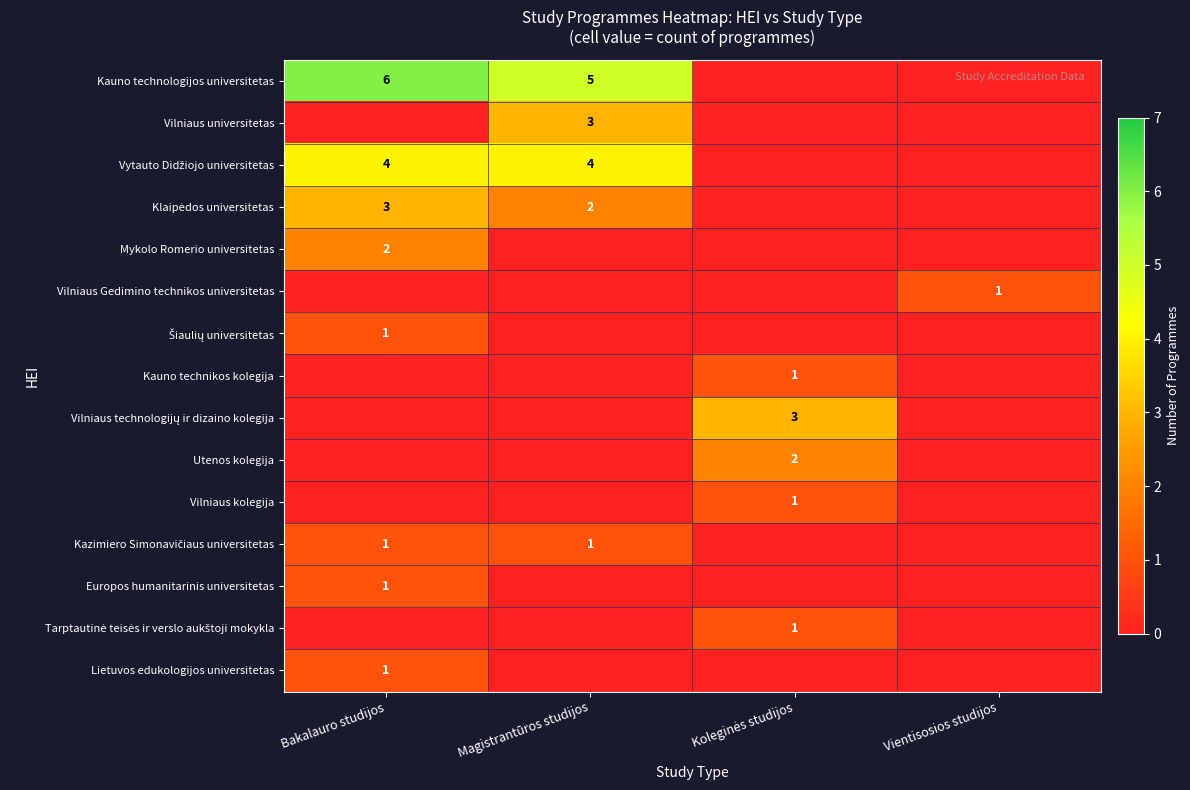

What is the spread (max minus min) of values at Bakalauro studijos?

6